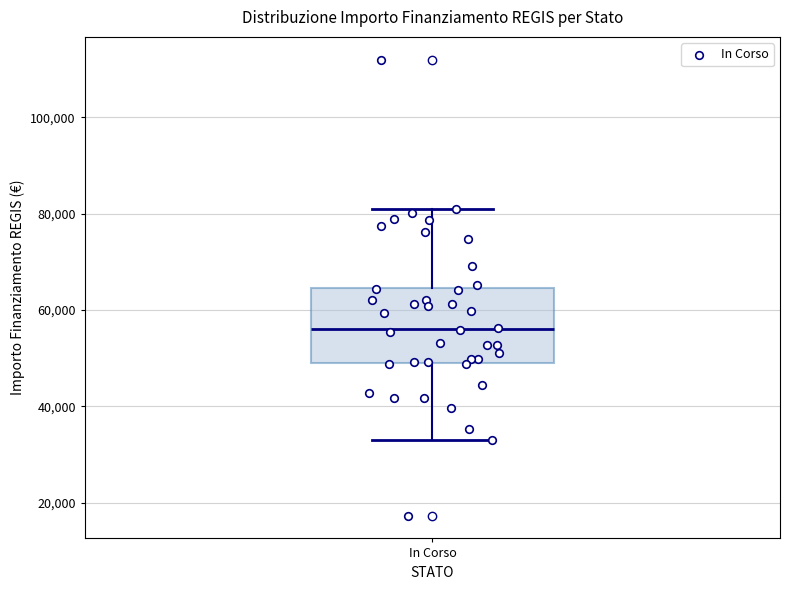

Transcribe this box plot: give where the median line is, the range the box spans, and where the two whiskers end, as read against the y-axis. The values are not printed on the chart, so give them approximately, as read against the axis.

median 56000, box 50000 to 64000, whiskers 32000 to 80000